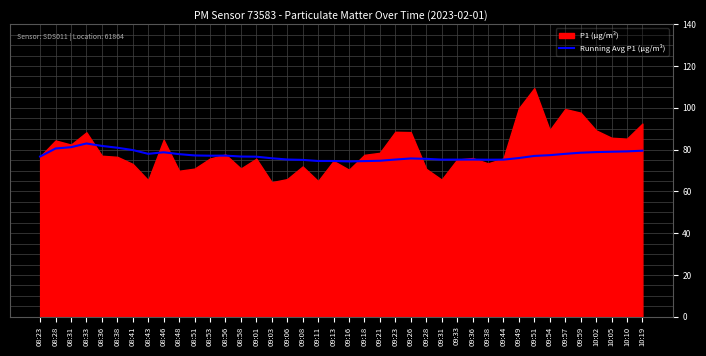

The value of Running Avg P1 (μg/m³) at 10:19 is 79.5. True or false?

True